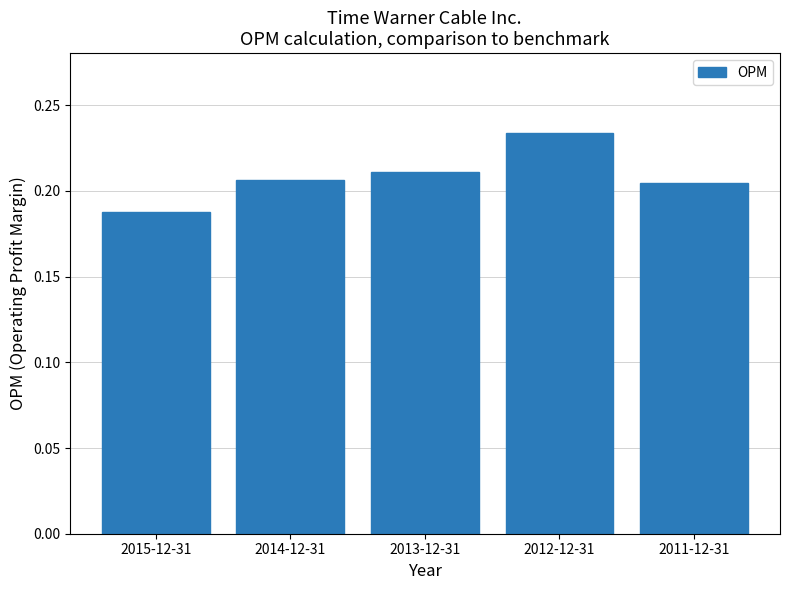

The chart shows a value of 0.0 at 2011-12-31. True or false?

False